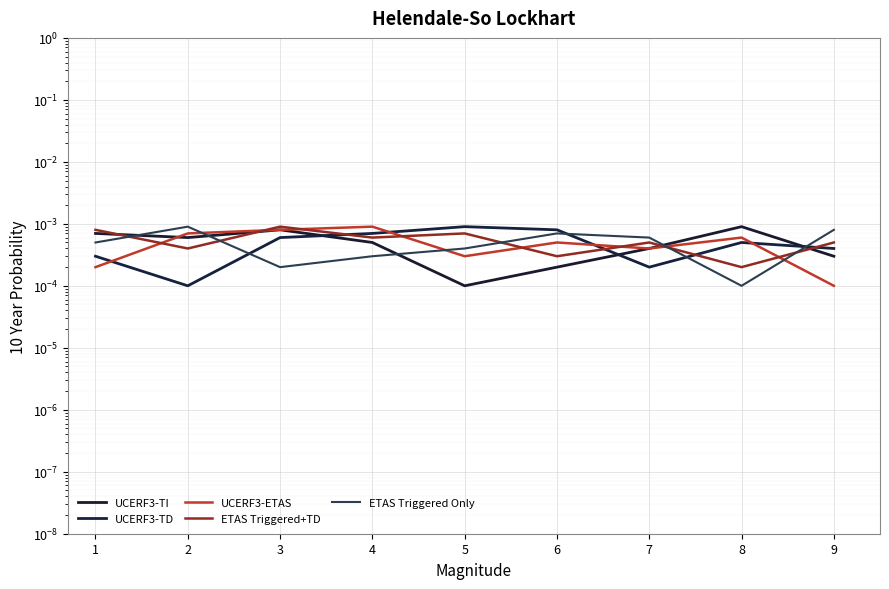

Is this an area chart (filled region under the line)?

No